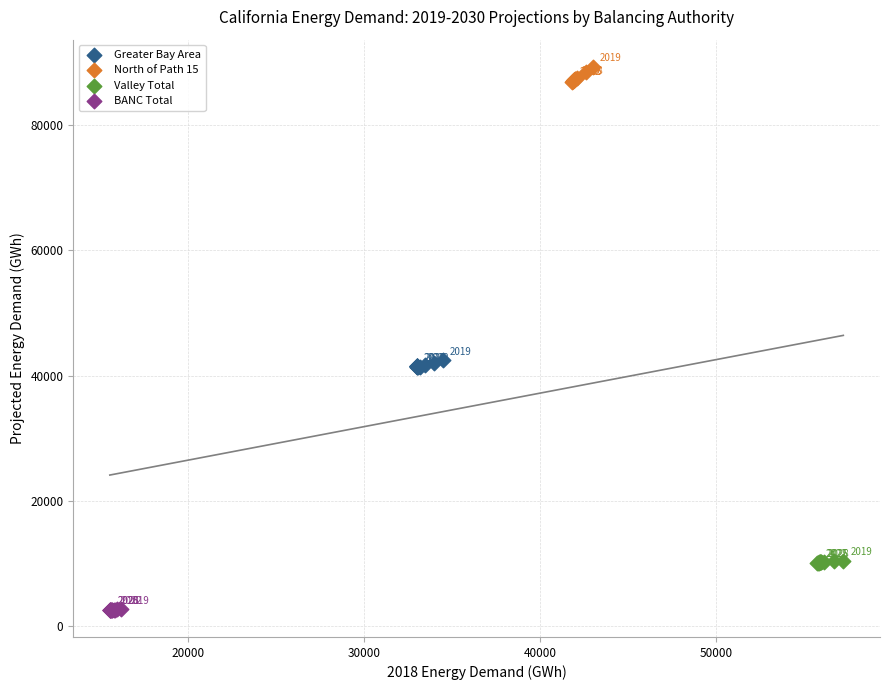

Which series has the widest spread of Y values?

North of Path 15